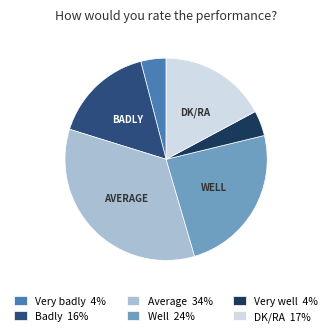

Combined, do Badly and Very well account for over 50%?

No